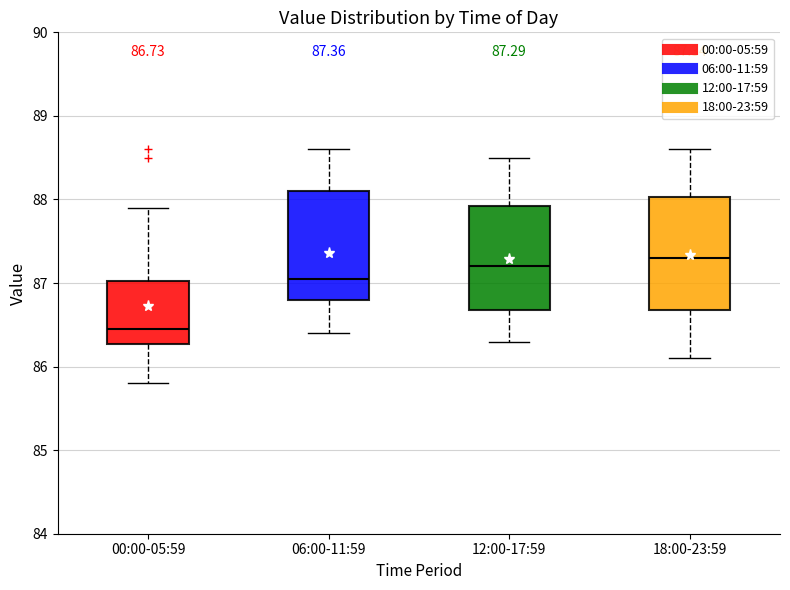

Which box's median line is the highest?

18:00-23:59